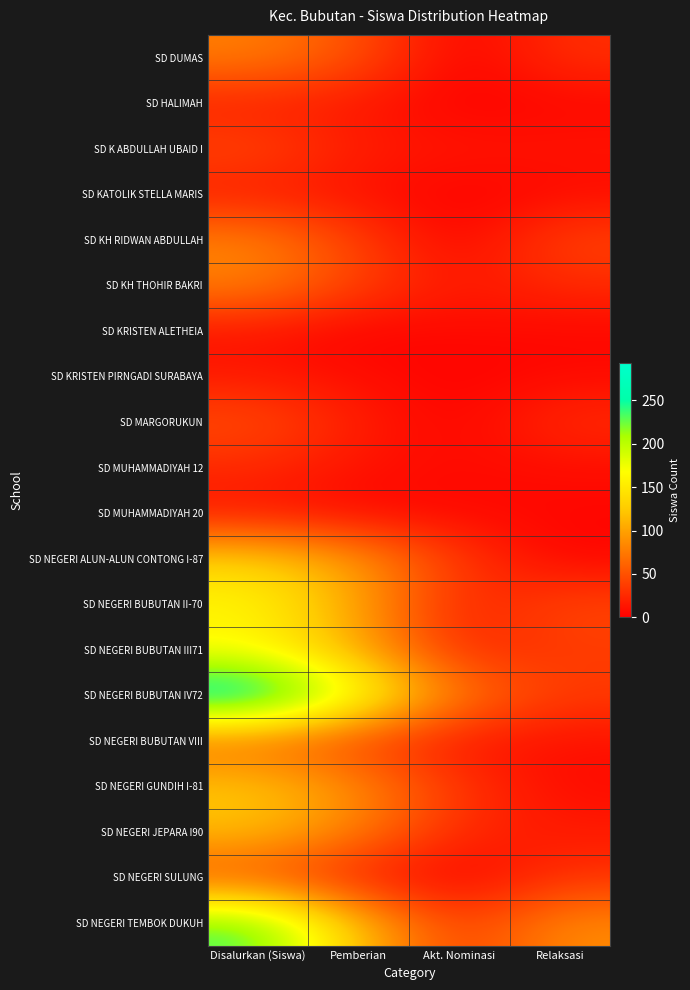

At Pemberian, list the series in order from largest to smallest.

SD NEGERI BUBUTAN IV72, SD NEGERI TEMBOK DUKUH, SD NEGERI BUBUTAN III71, SD NEGERI BUBUTAN II-70, SD NEGERI ALUN-ALUN CONTONG I-87, SD NEGERI GUNDIH I-81, SD NEGERI JEPARA I90, SD DUMAS, SD KH THOHIR BAKRI, SD KH RIDWAN ABDULLAH, SD NEGERI BUBUTAN VIII, SD MARGORUKUN, SD K ABDULLAH UBAID I, SD NEGERI SULUNG, SD HALIMAH, SD MUHAMMADIYAH 12, SD KATOLIK STELLA MARIS, SD KRISTEN PIRNGADI SURABAYA, SD MUHAMMADIYAH 20, SD KRISTEN ALETHEIA